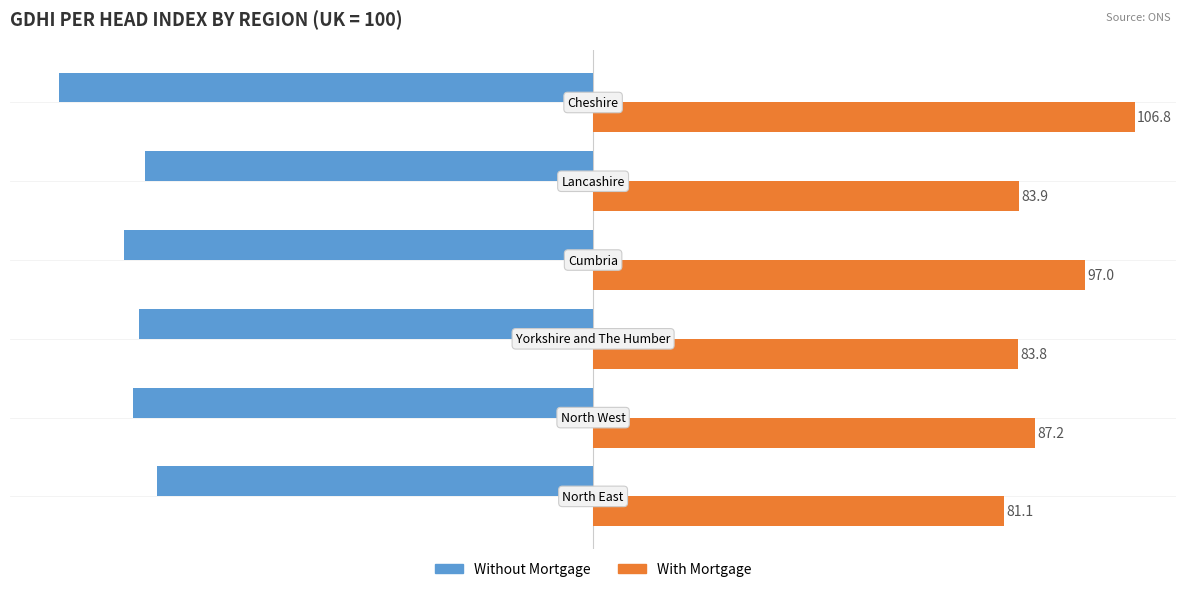

Rank the series by their average value, from lowest to highest.

Without Mortgage, With Mortgage